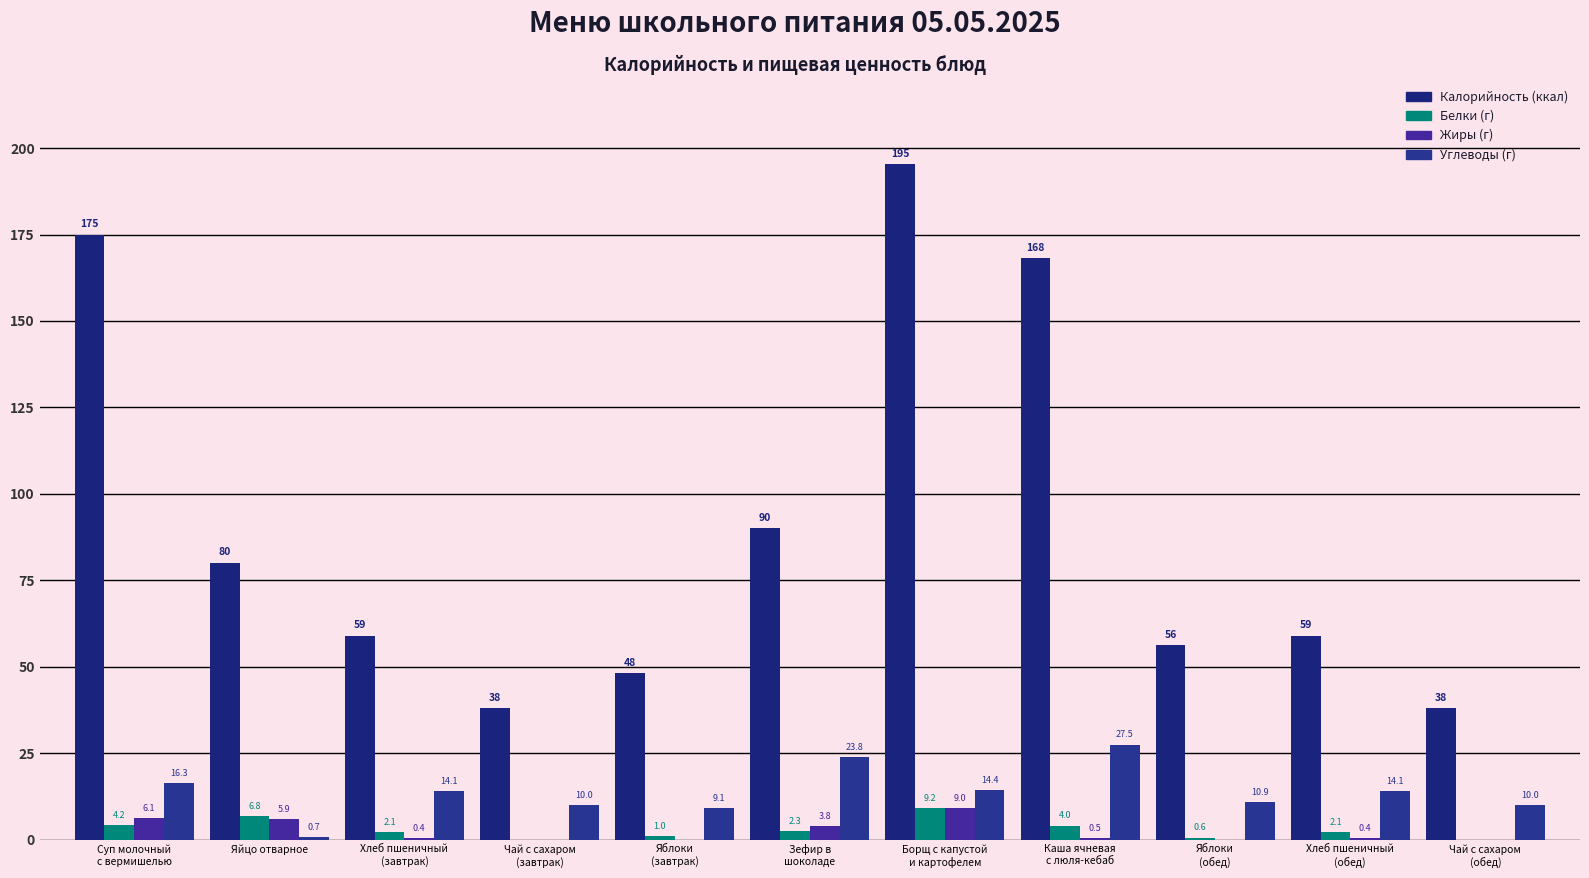

How many distinct data groups are displayed?

4